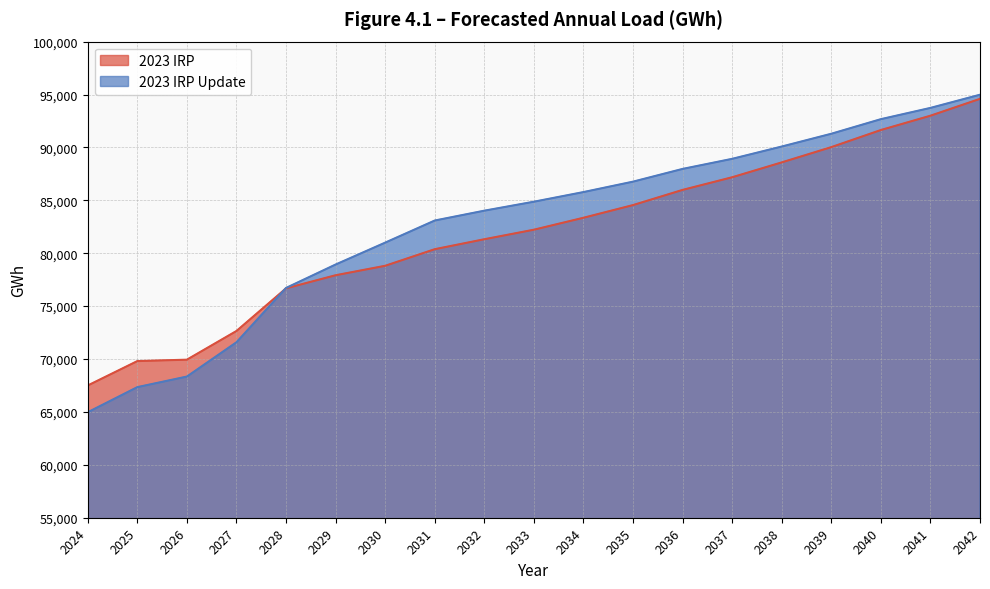

True or false: 2023 IRP has more than 0 points higher than both neighbors.

False